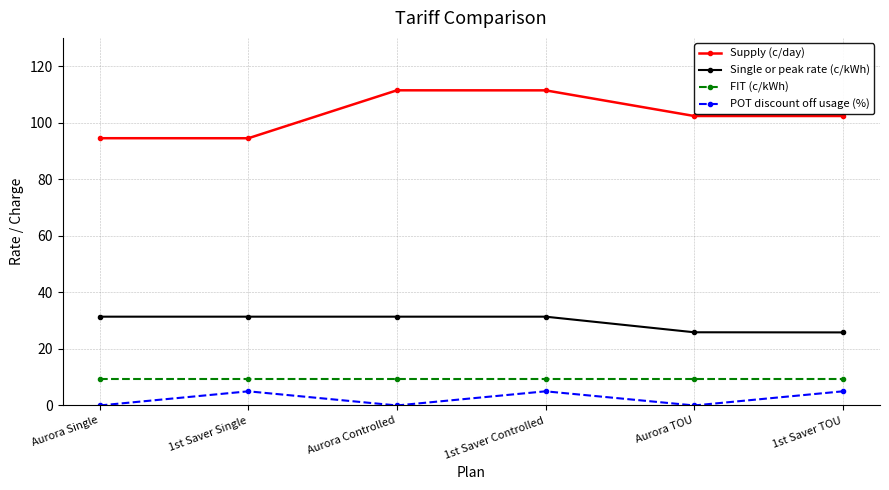

True or false: Single or peak rate (c/kWh) has more than 2 interior local peaks.

False